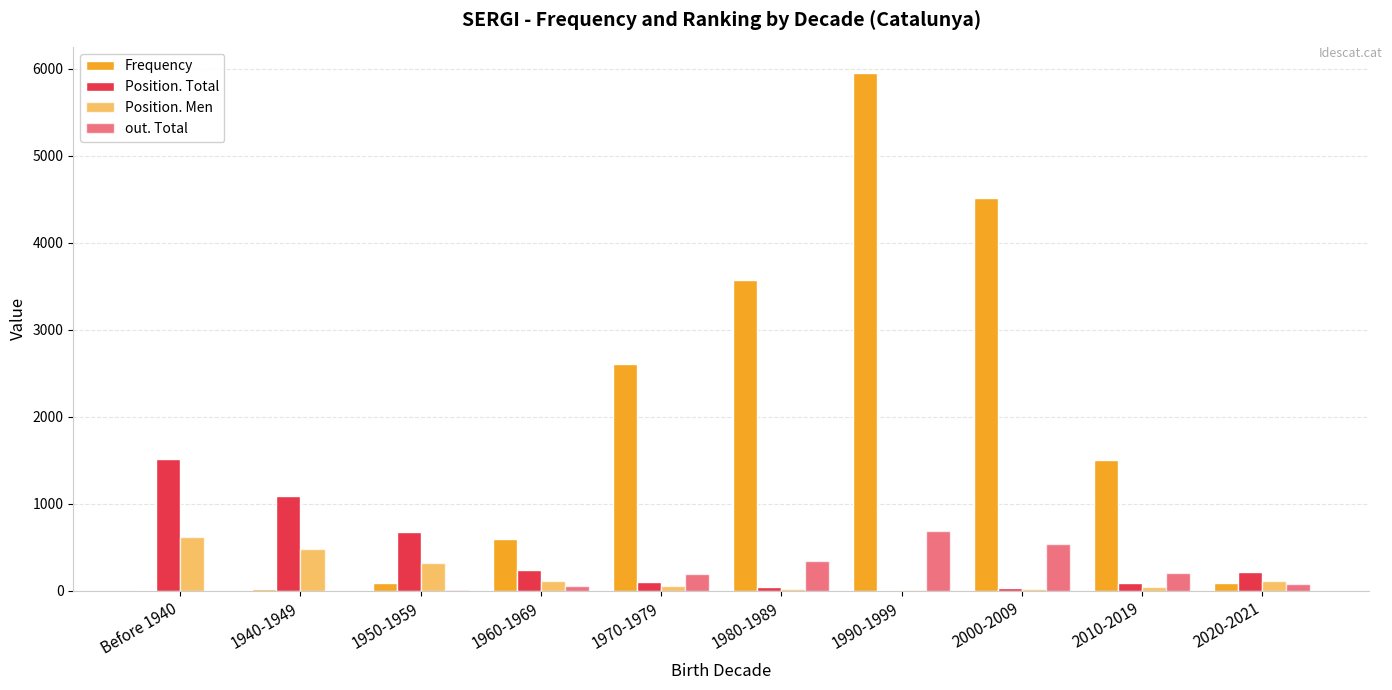

How many categories are shown in the chart?

10